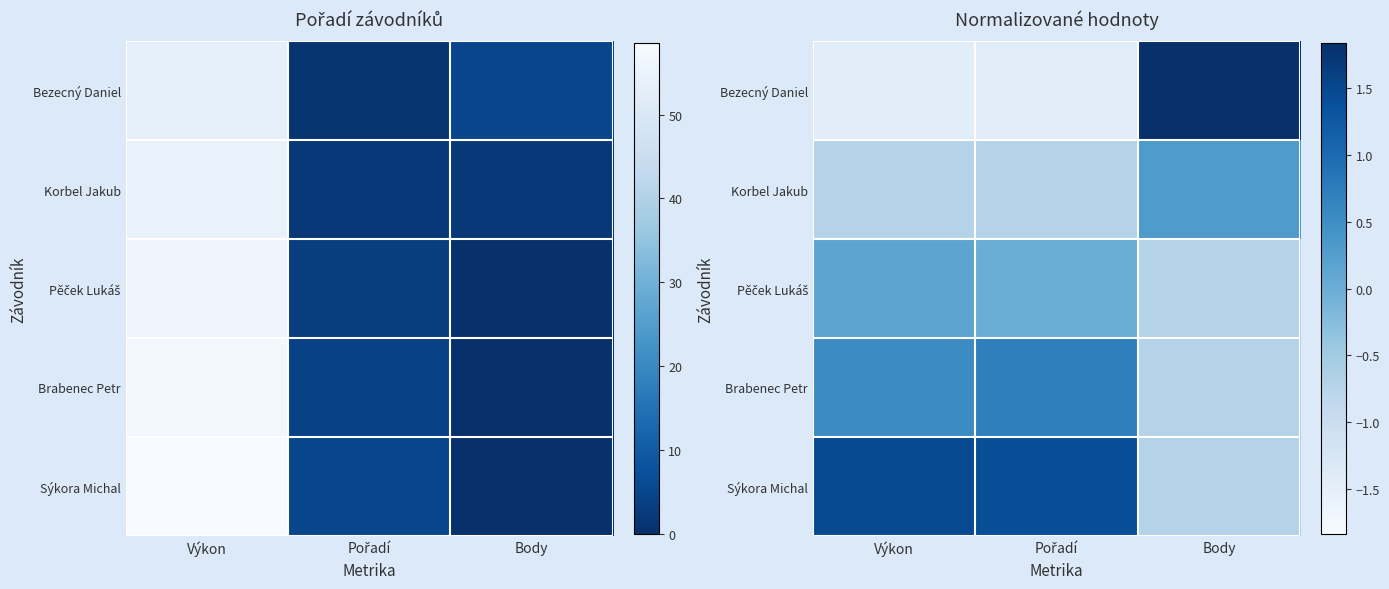

The value of Korbel Jakub at Pořadí is -1.2. True or false?

False